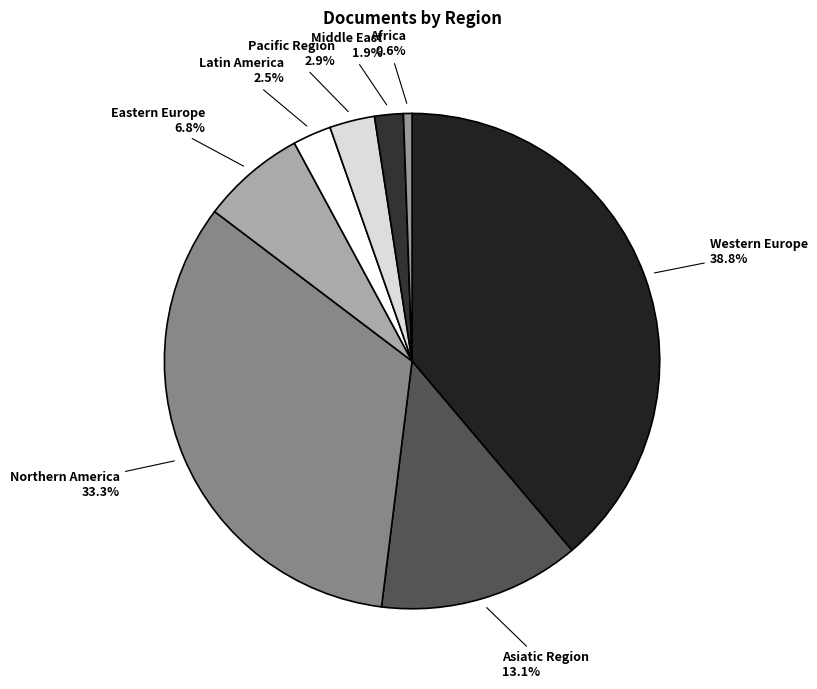

What is the ratio of the value at Western Europe to the value at Northern America?

1.2